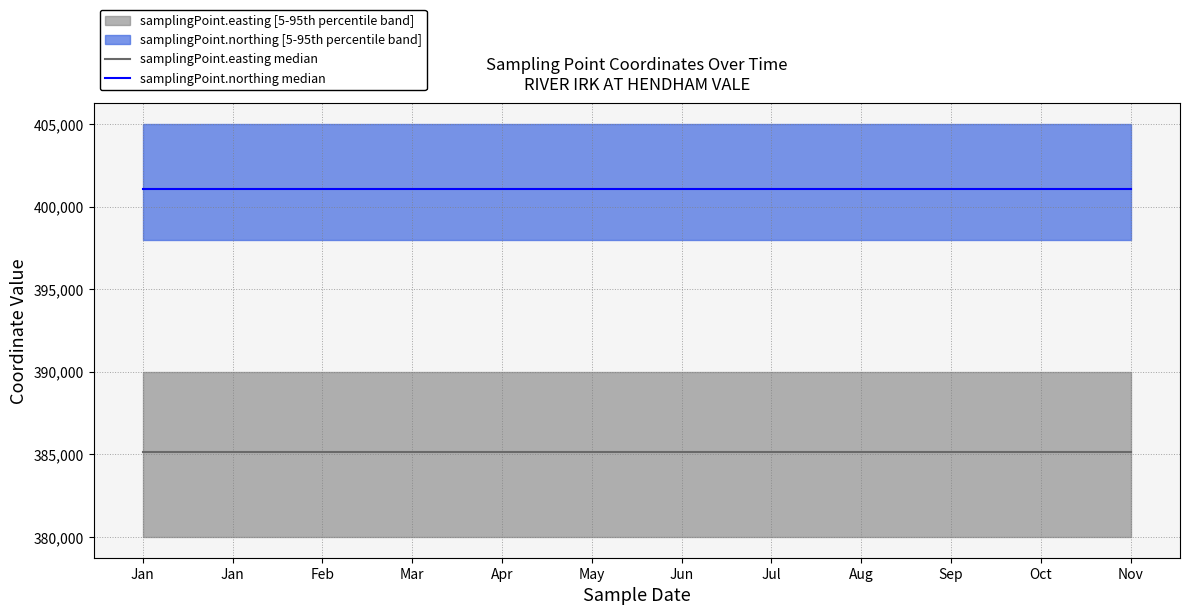

How many data points does each series have?

12